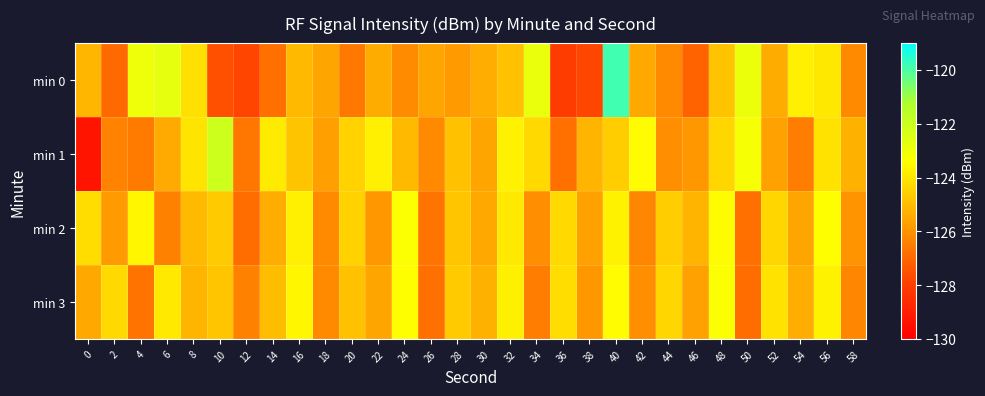

At how many categories does at least one series exceed -123?

6